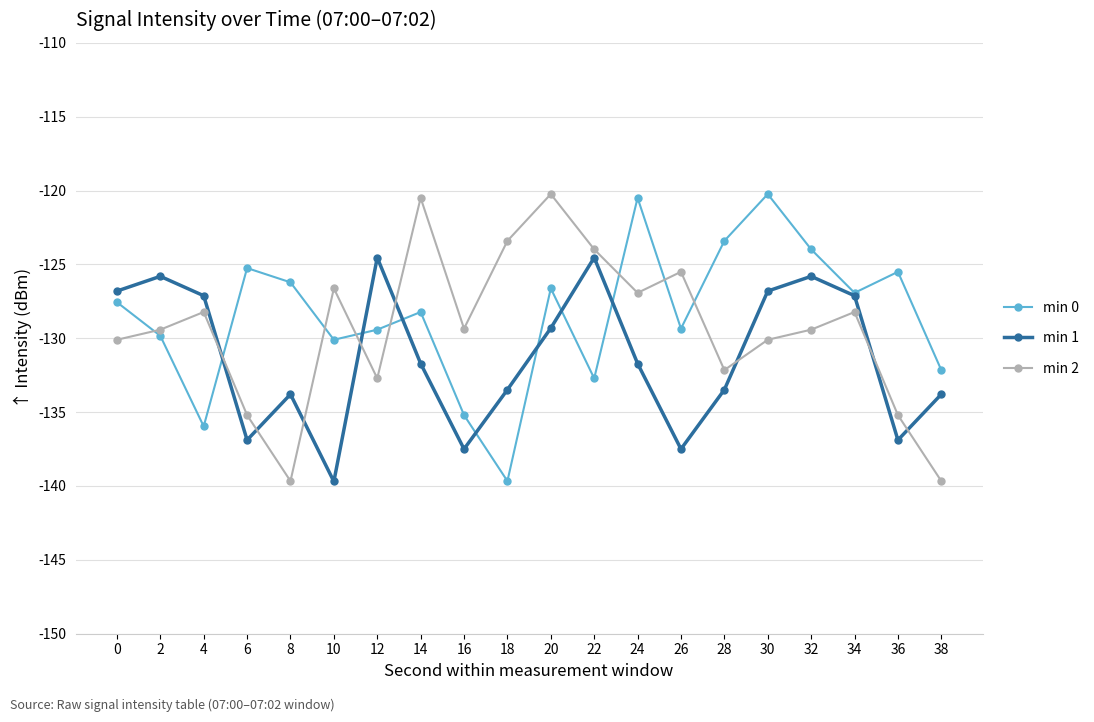

Where does the min 2 series first go above -129?

4